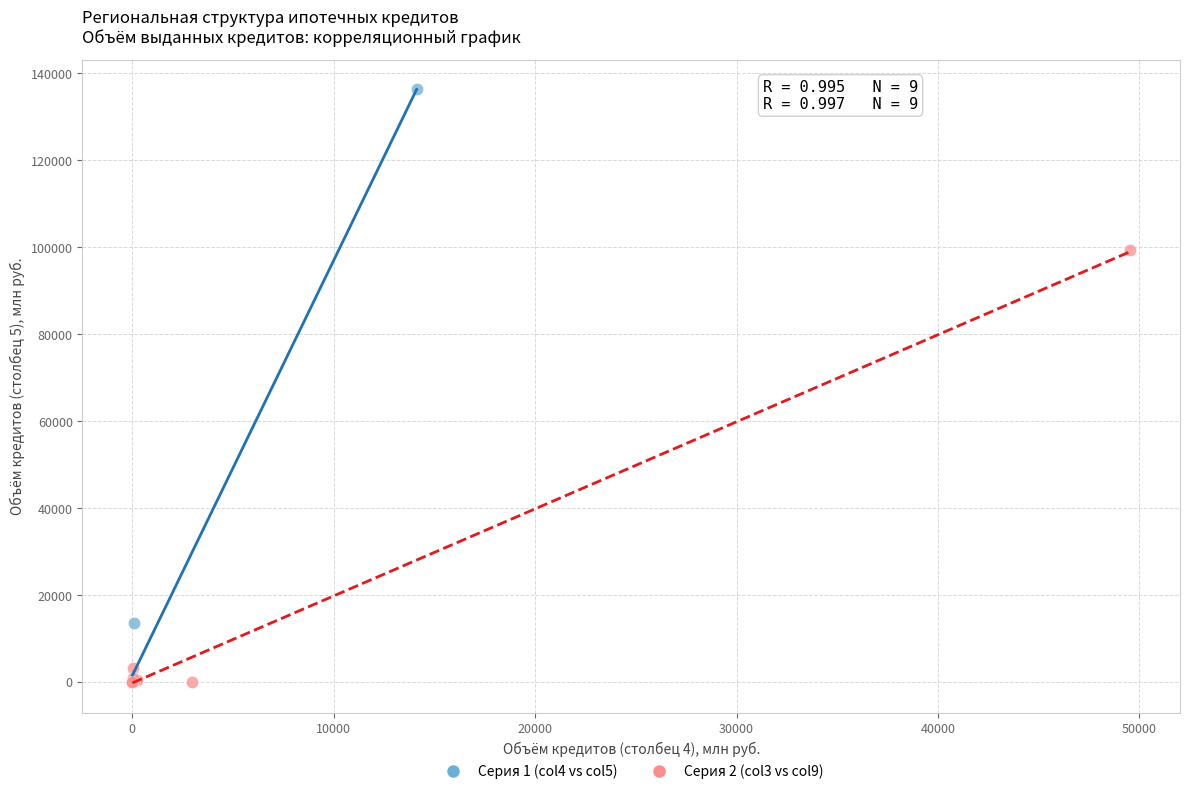

Which series has the largest Y range (max minus min)?

Серия 1 (col4 vs col5)